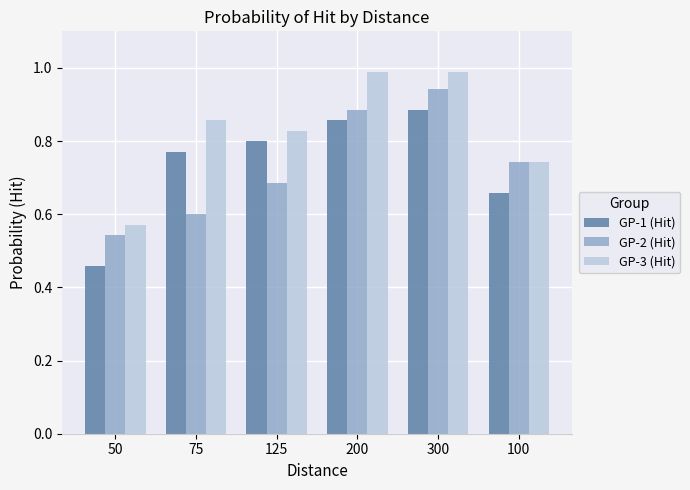

Which series has the widest spread of values?

GP-1 (Hit)